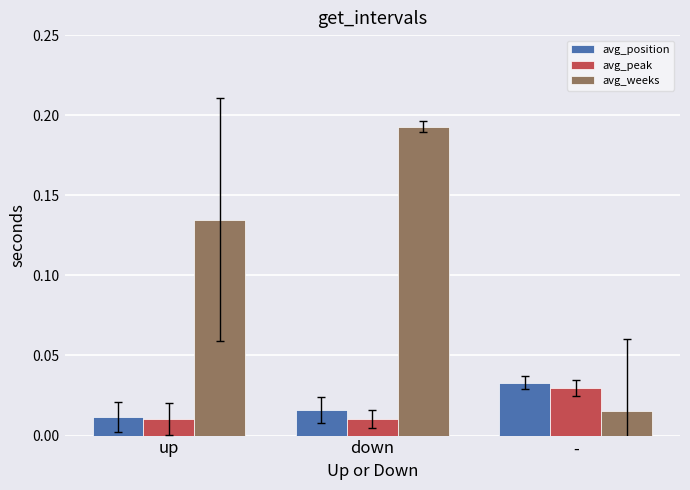

Which series changed the most between up and -?

avg_weeks